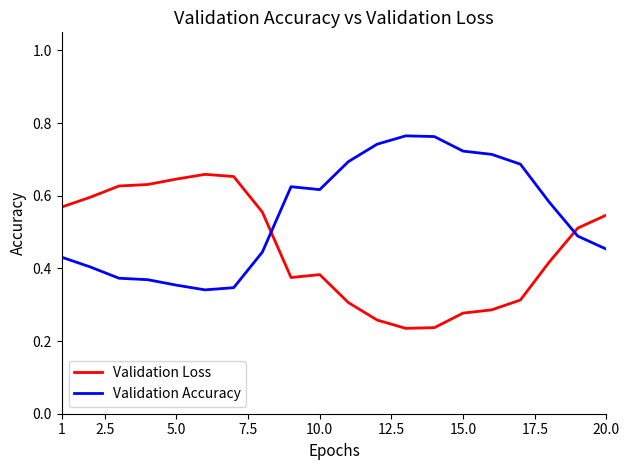

How many times do Validation Accuracy and Validation Loss cross each other?

2